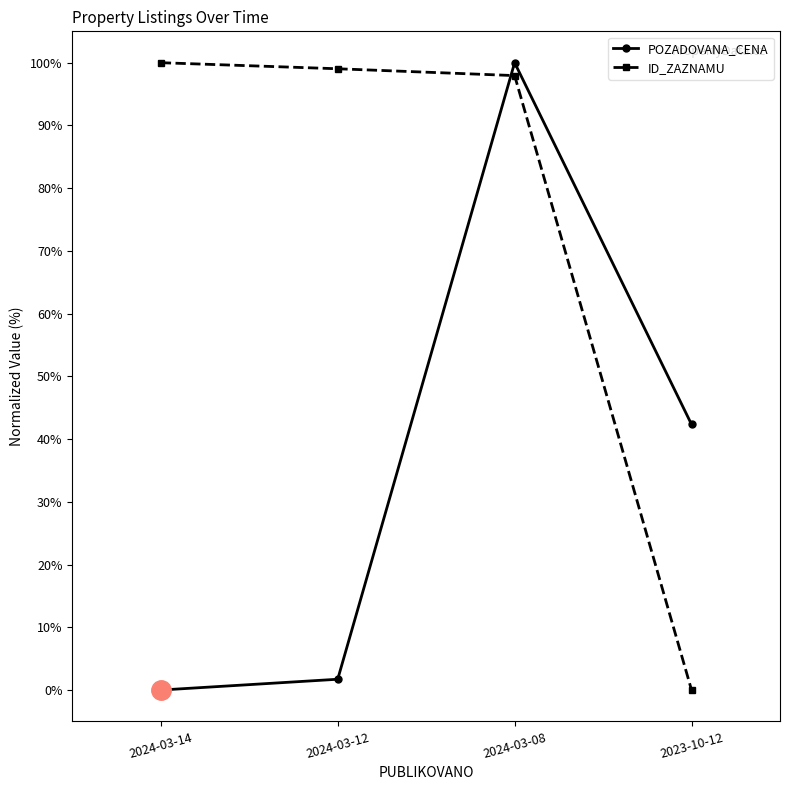

Reading left to right, what are all the values shown in this chart?

POZADOVANA_CENA: 0.0	1.7	100.0	42.3
ID_ZAZNAMU: 100.0	99.0	97.9	0.0